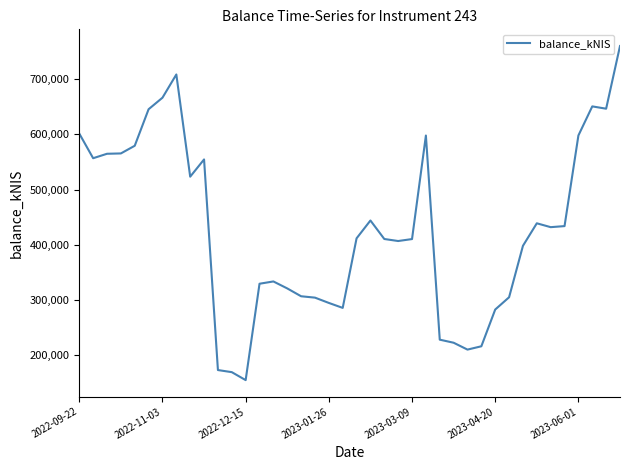

What is the difference between the maximum and minimum values?

604570.0